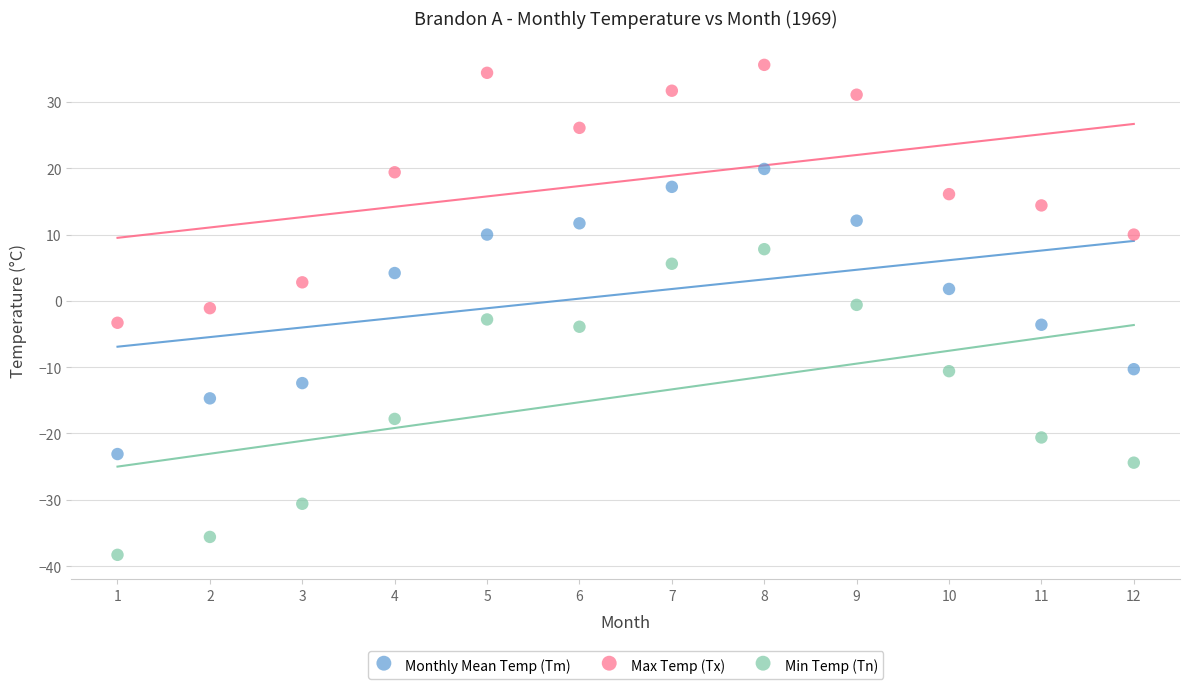

Which series has the widest spread of Y values?

Min Temp (Tn)